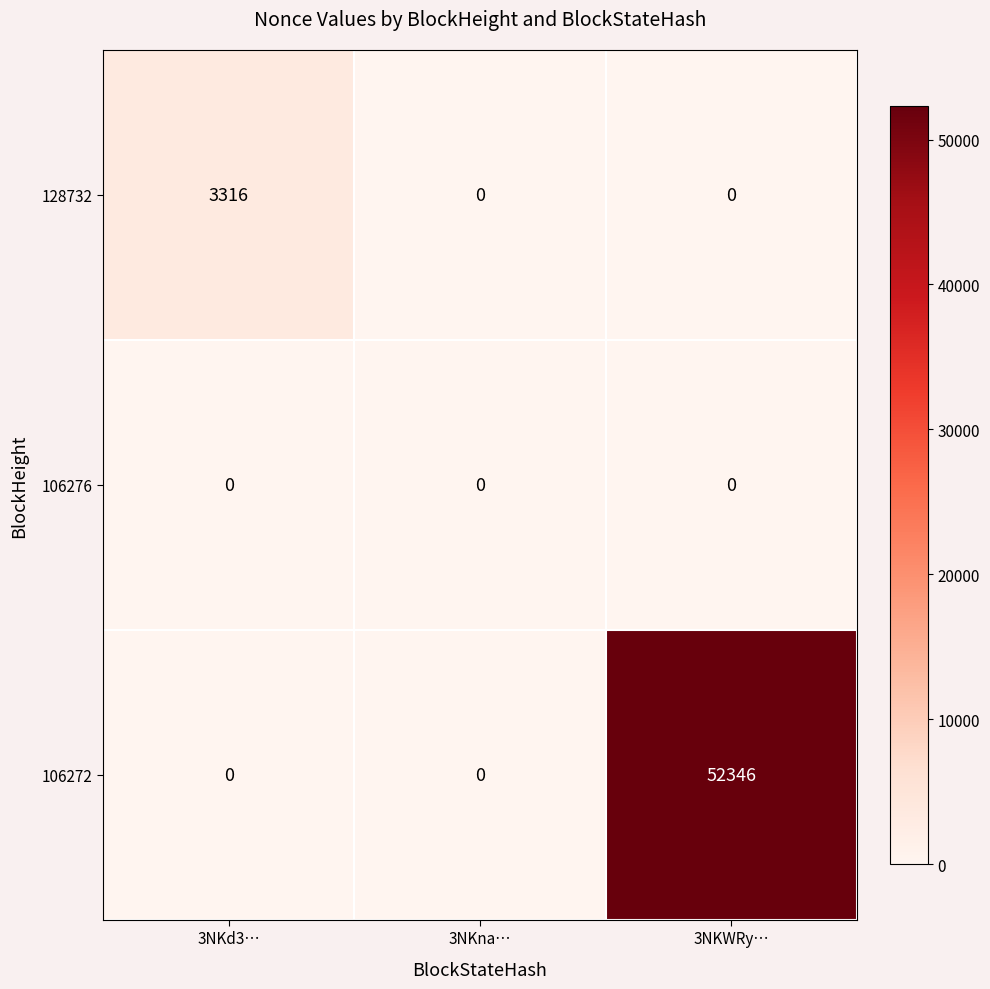

The value of 106272 at 3NKWRy… is 24483. True or false?

False